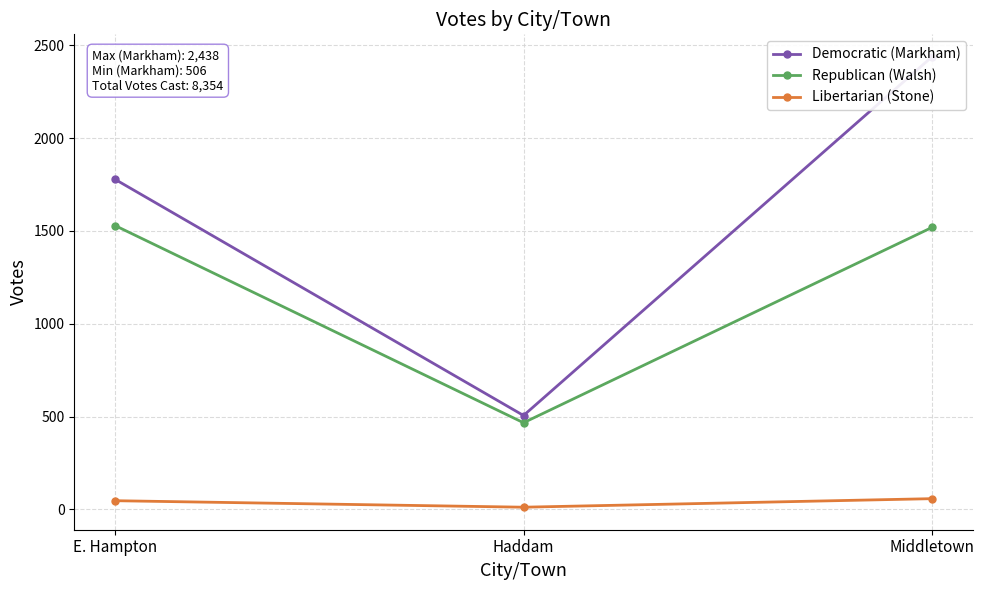

At which label does Republican (Walsh) reach its peak?

E. Hampton